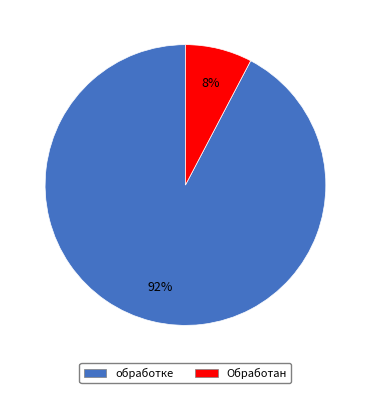

Which category has the biggest portion of the pie?

обработке